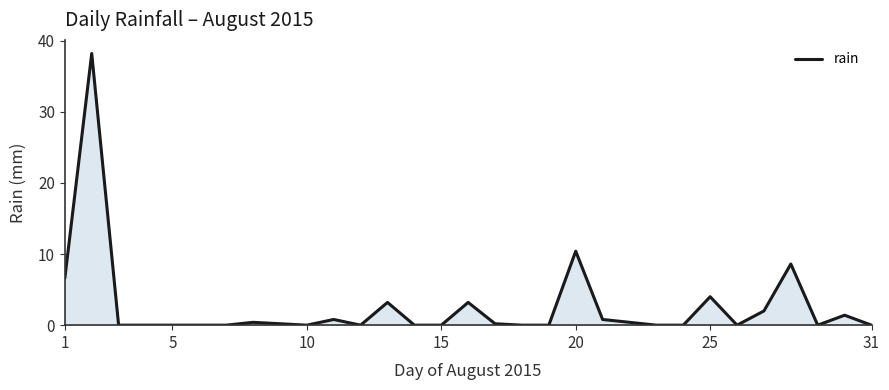

What is the difference between the maximum and minimum values?

38.2